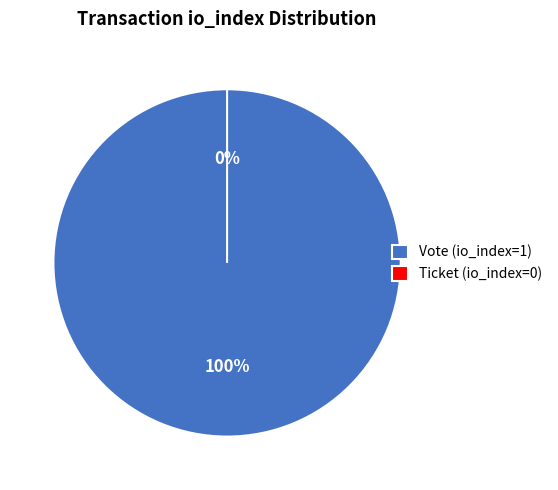

What percentage is the Vote (io_index=1) slice, to the nearest percent?

100%